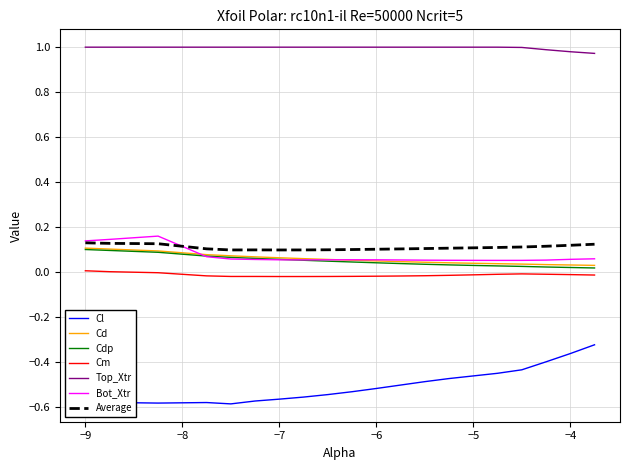

Which series has the largest range (max minus min)?

Cl